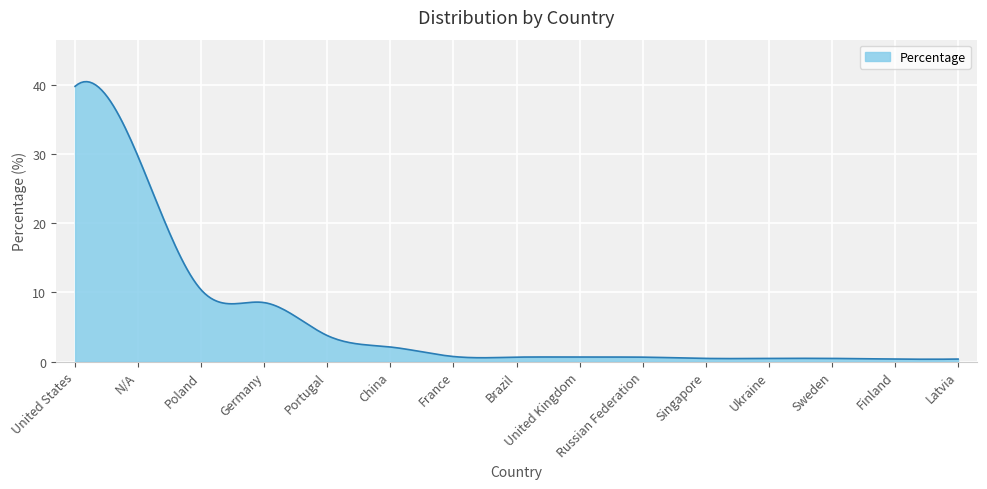

What is the difference between the maximum and minimum values?

40.2